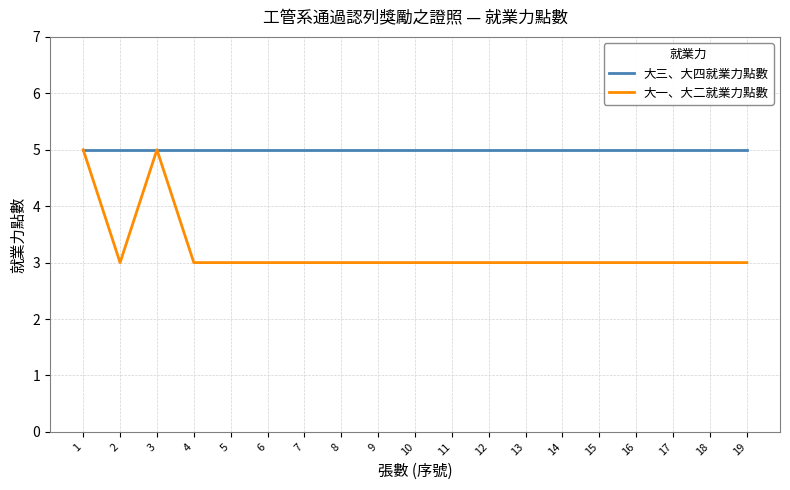

List the series in order of their overall mean, lowest first.

大一、大二就業力點數, 大三、大四就業力點數